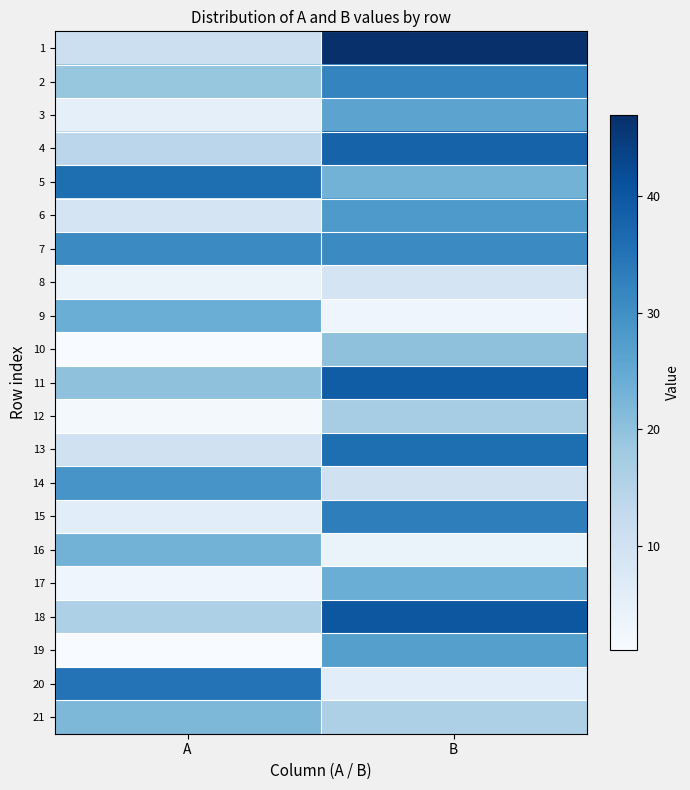

What is the difference between the highest and lowest values at A?

35